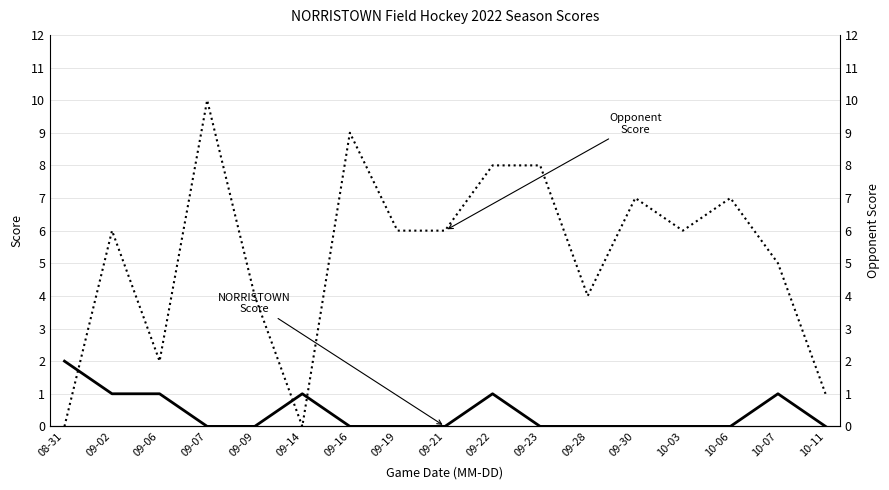

Which label corresponds to the largest value in the chart?

09-07